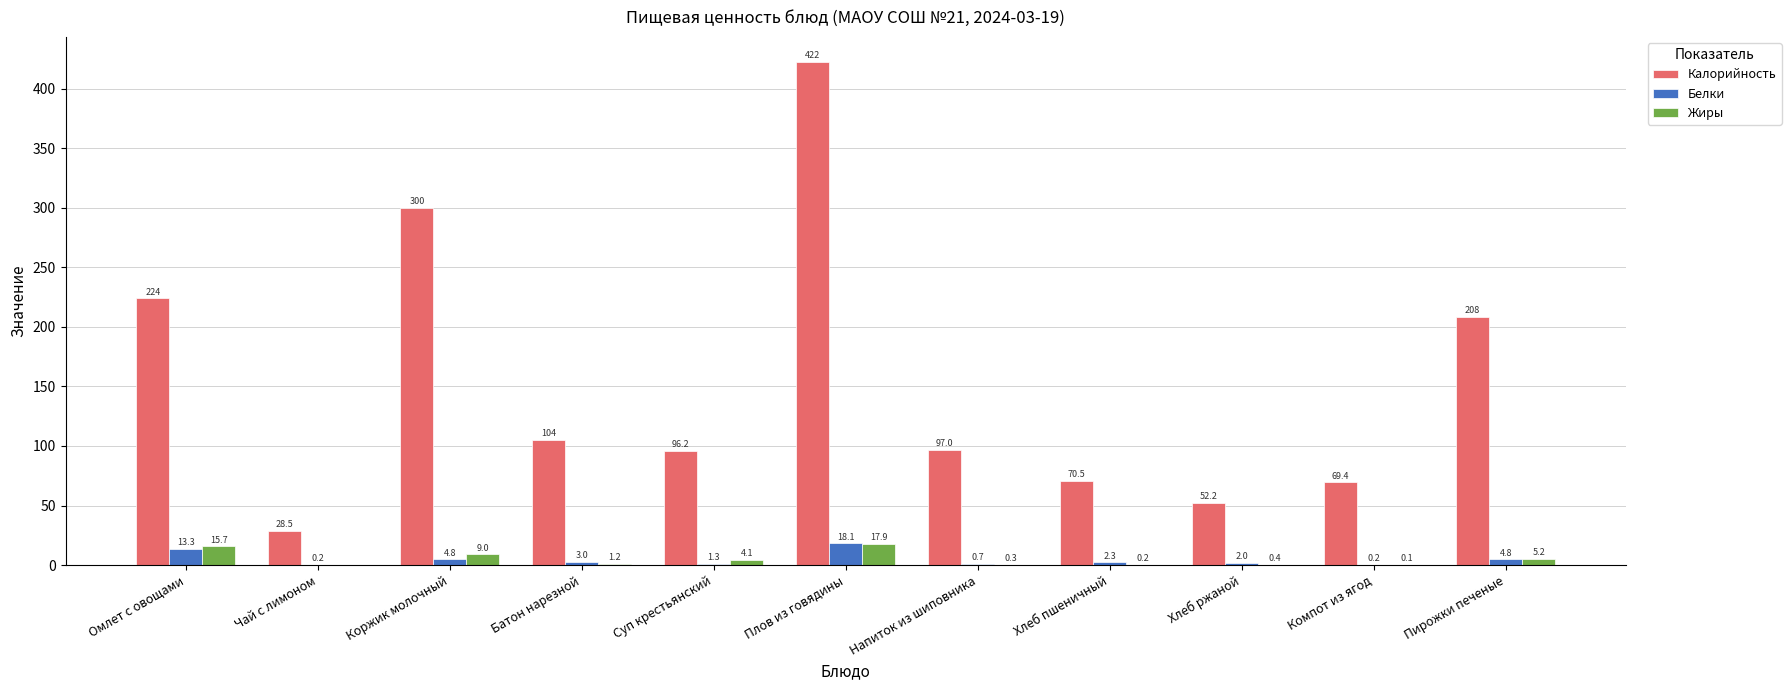

Reading right to left, extract all data points from this chart.

Калорийность: 208.3	69.4	52.2	70.5	97.0	422.4	96.2	104.8	300.0	28.5	224.0
Белки: 4.8	0.2	2.0	2.3	0.7	18.1	1.3	3.0	4.8	0.2	13.3
Жиры: 5.2	0.1	0.4	0.2	0.3	17.9	4.1	1.2	9.0	0.0	15.7